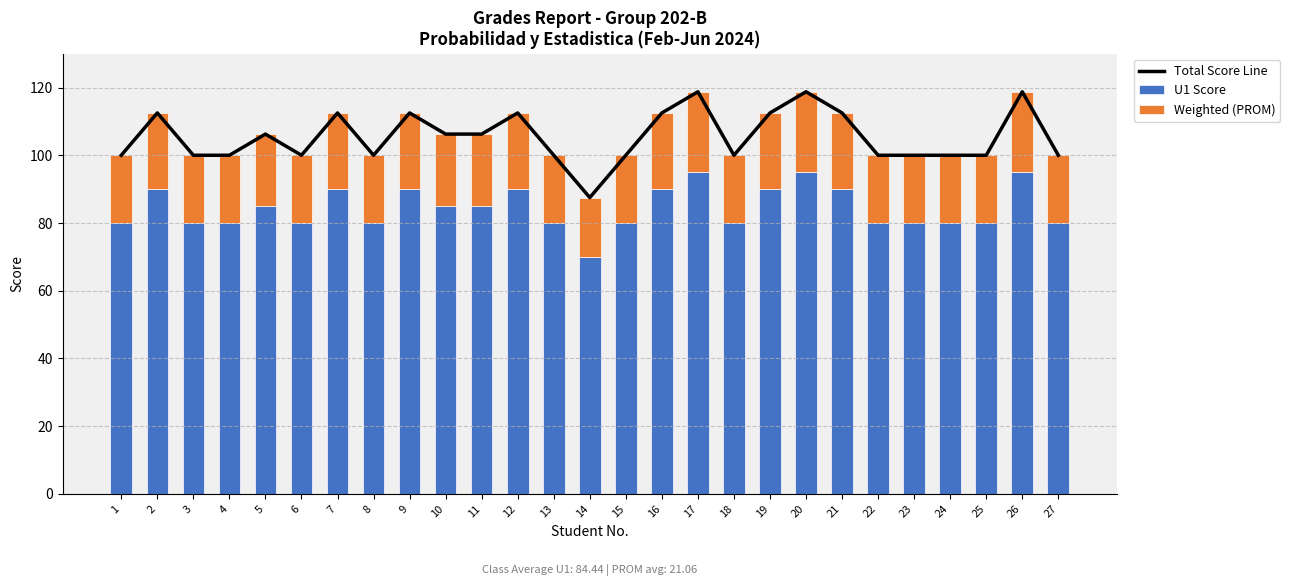

Between 5 and 26, which is larger?

26